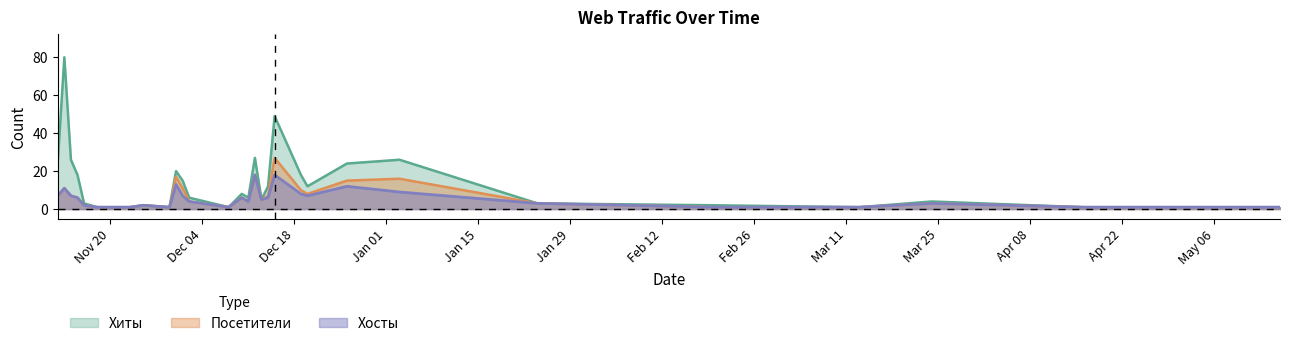

List the series in order of their peak value, highest first.

Хиты, Посетители, Хосты